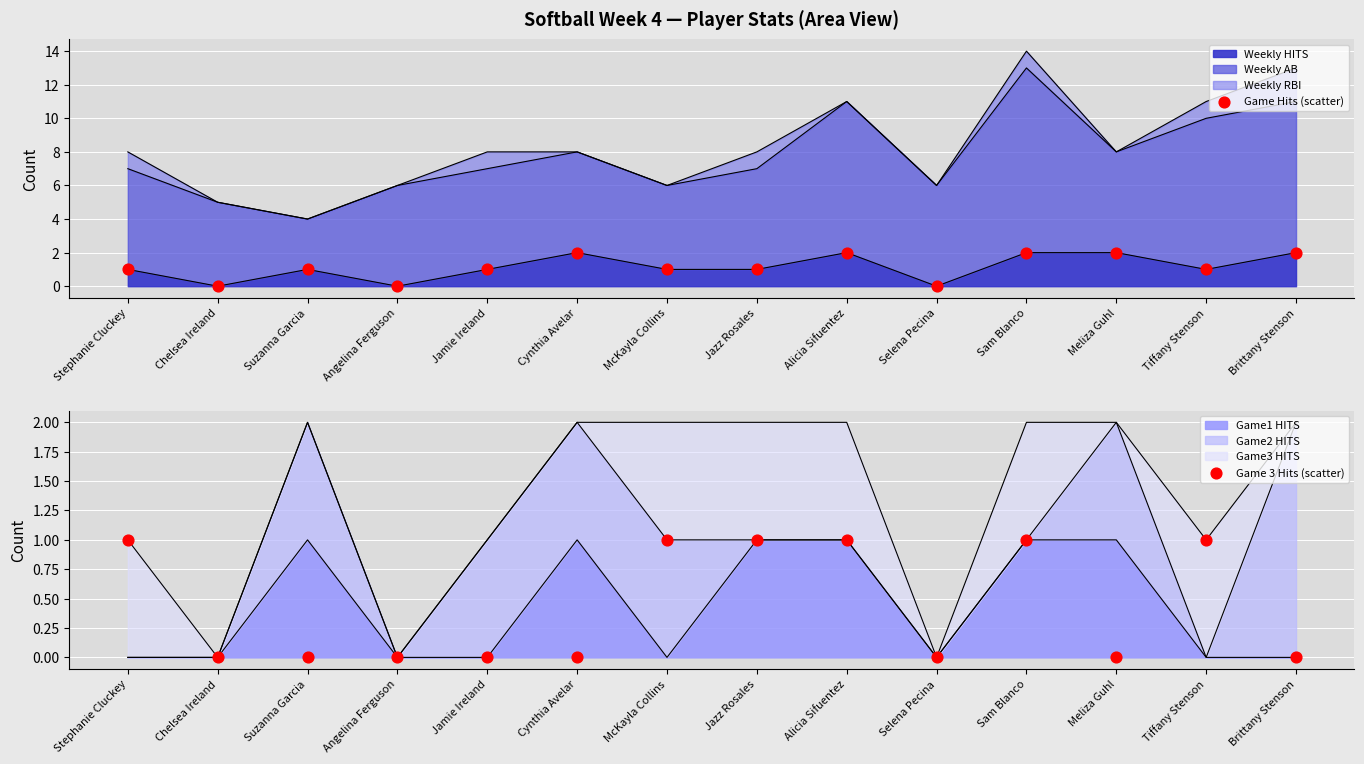

Which series reaches the minimum Y coordinate?

Game Hits (scatter)